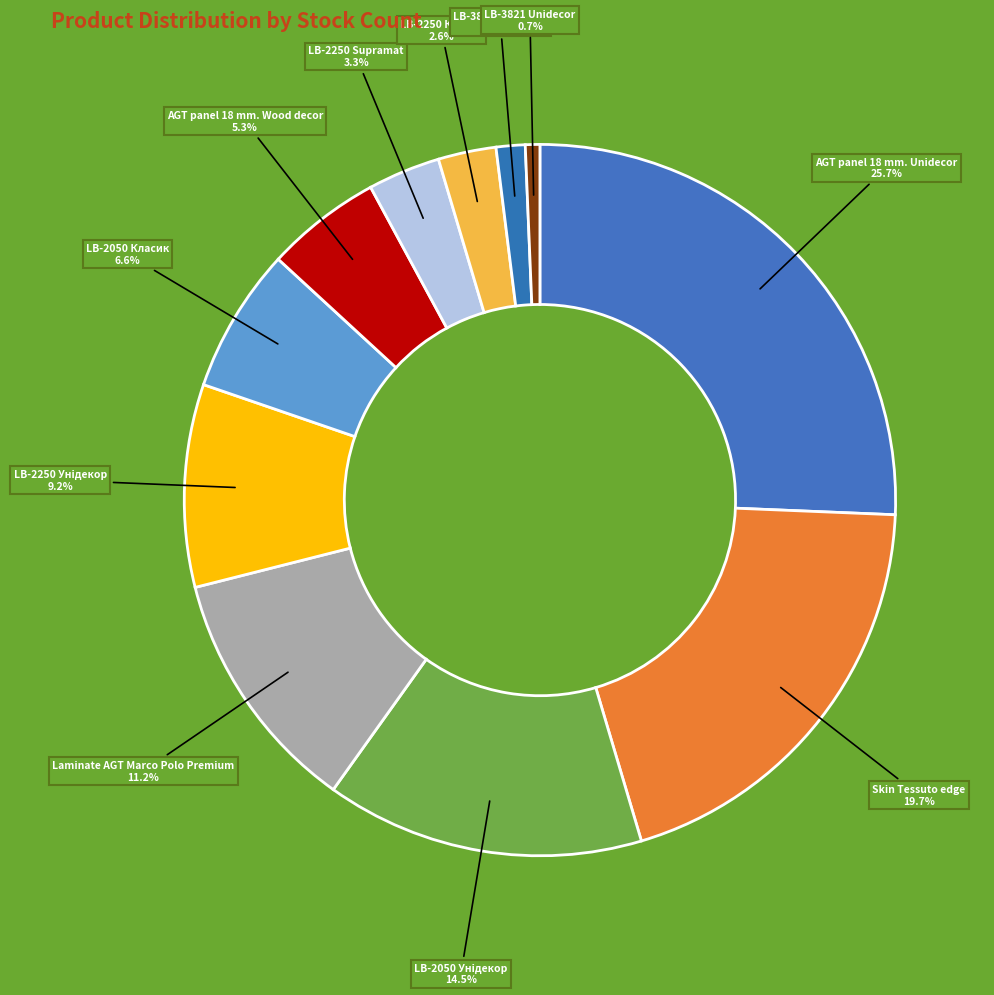

What is the smallest slice in the pie chart?

LB-3821 Unidecor